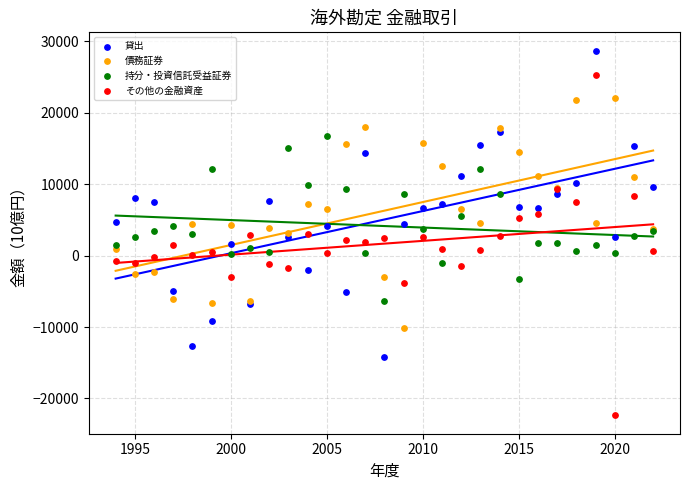

What is the X range (max minus min) for the scatter plot?

28.0